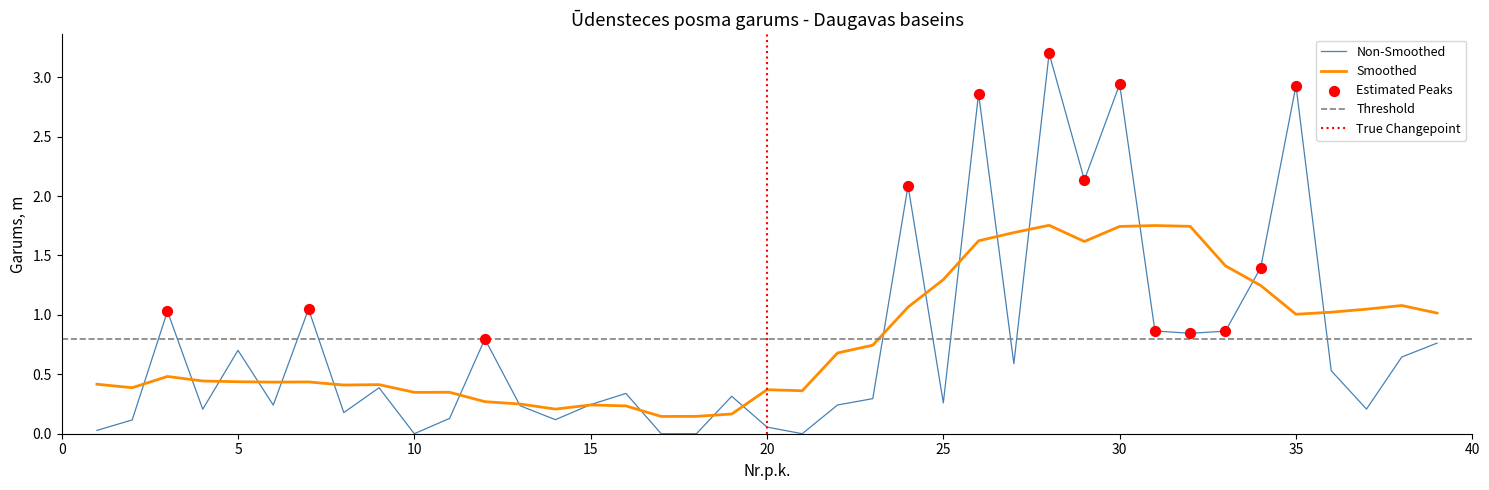

What is the maximum value for Non-Smoothed?

3.2